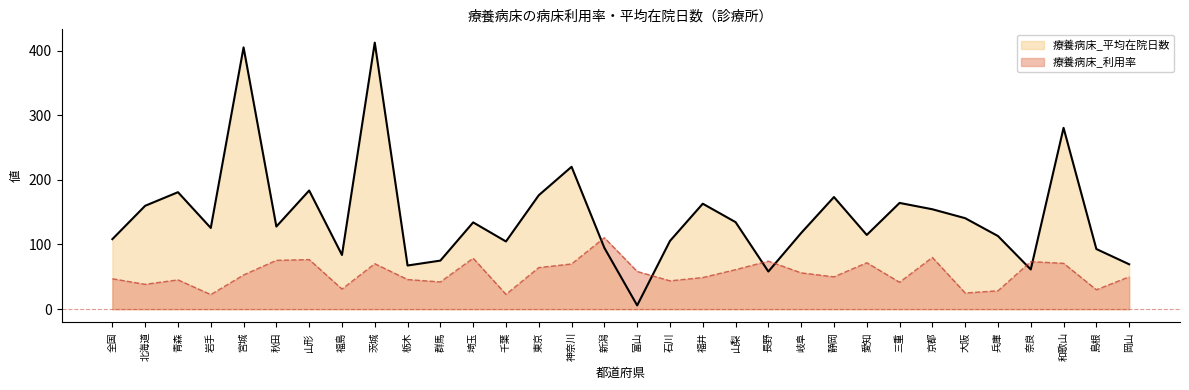

What is the value of the 療養病床_平均在院日数 point at the 5th from the left?

404.9